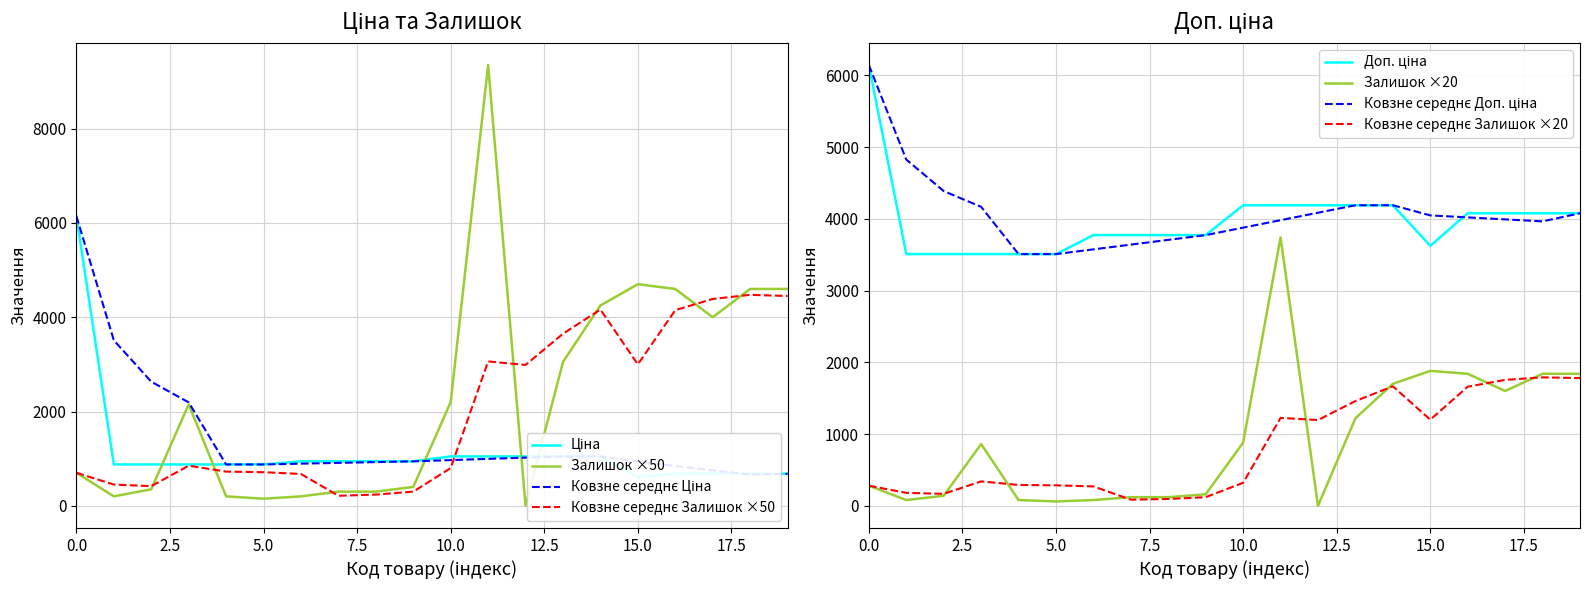

Reading left to right, what are all the values shown in this chart?

Ціна: 6143.2	877.0	877.0	877.0	877.0	877.0	943.2	943.2	943.2	943.2	1047.2	1047.2	1047.2	1047.2	1047.2	604.0	679.6	679.6	679.6	679.6
Доп. ціна: 6143.2	3507.9	3507.9	3507.9	3507.9	3507.9	3772.7	3772.7	3772.7	3772.7	4188.7	4188.7	4188.7	4188.7	4188.7	3623.8	4077.6	4077.6	4077.6	4077.6
Залишок: 700.0	200.0	350.0	2150.0	200.0	150.0	200.0	300.0	300.0	400.0	2200.0	9350.0	0.0	3050.0	4250.0	4700.0	4600.0	4000.0	4600.0	4600.0